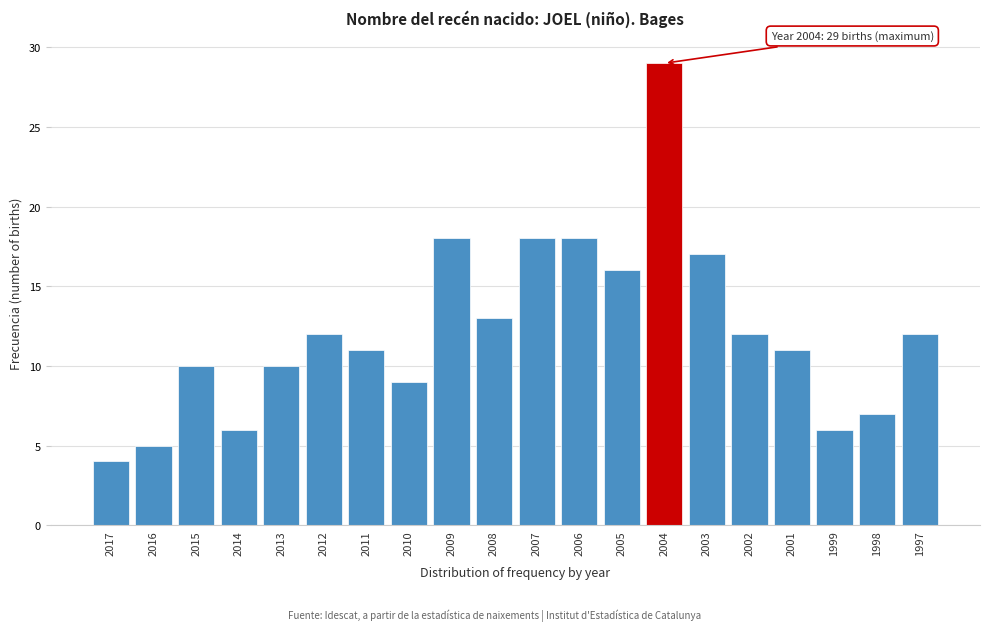

Reading left to right, extract all data points from this chart.

2017=4	2016=5	2015=10	2014=6	2013=10	2012=12	2011=11	2010=9	2009=18	2008=13	2007=18	2006=18	2005=16	2004=29	2003=17	2002=12	2001=11	1999=6	1998=7	1997=12